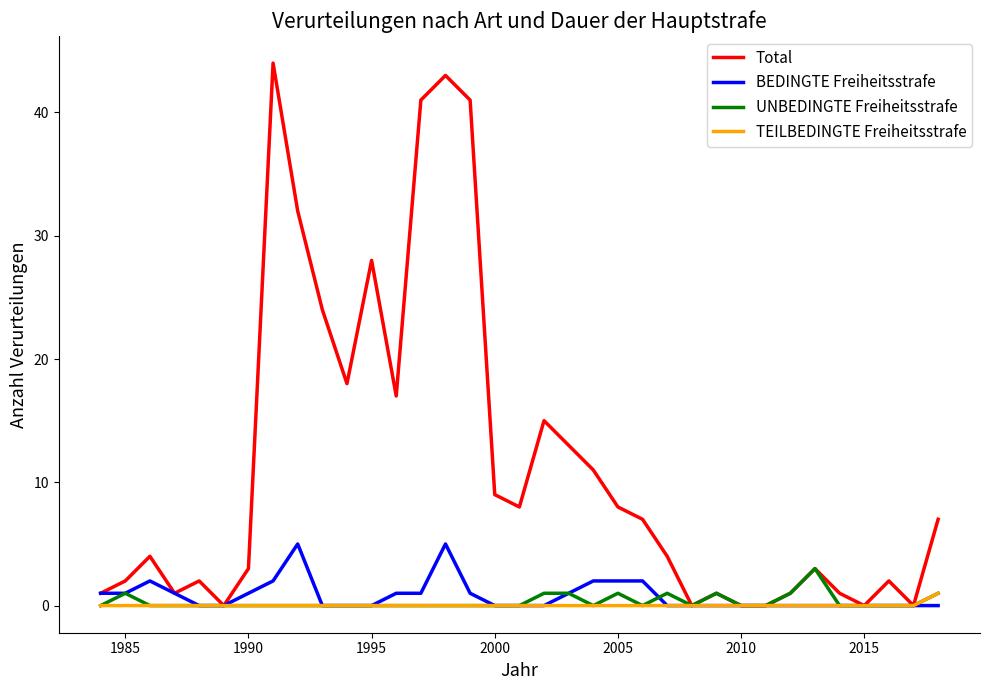

List the series in order of their peak value, highest first.

Total, BEDINGTE Freiheitsstrafe, UNBEDINGTE Freiheitsstrafe, TEILBEDINGTE Freiheitsstrafe